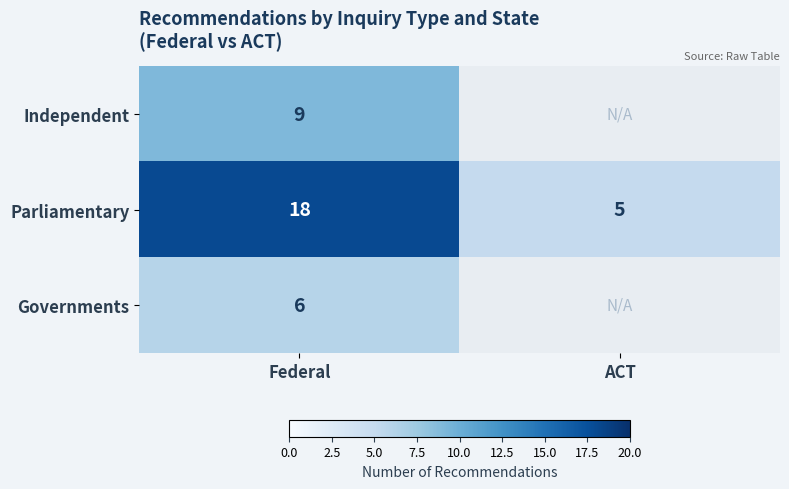

At which label is Parliamentary closest to 11?

ACT